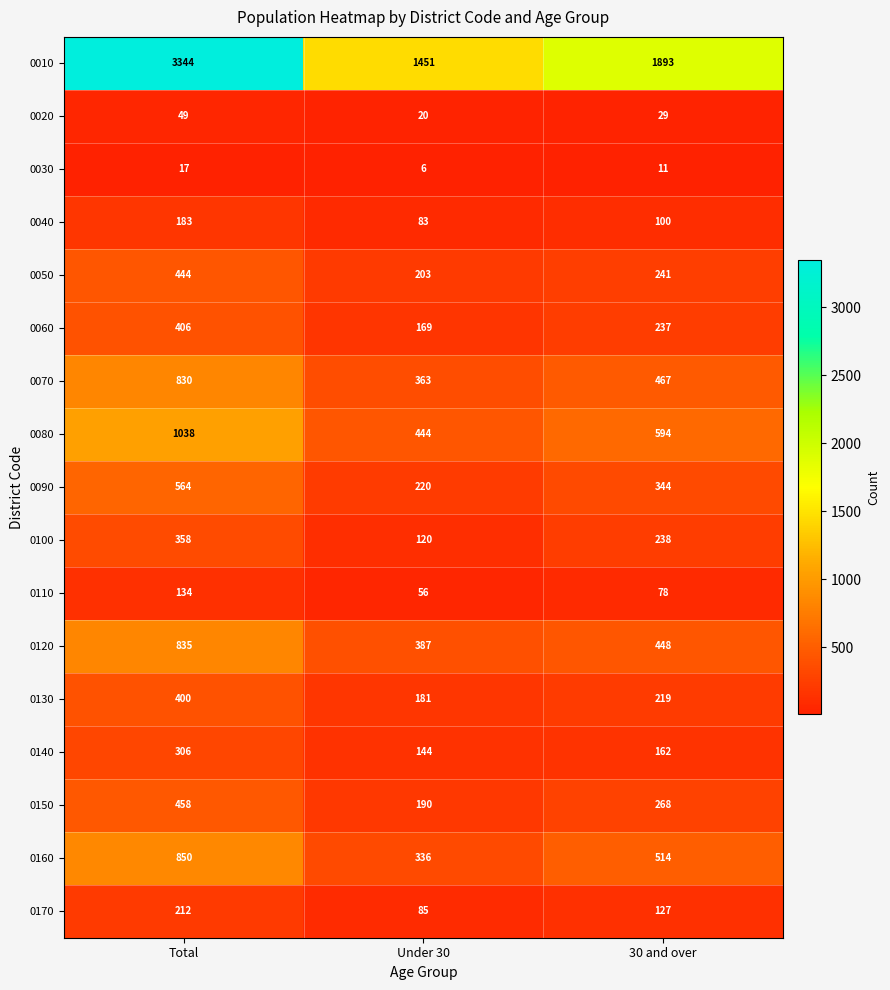

At Under 30, list the series in order from largest to smallest.

0010, 0080, 0120, 0070, 0160, 0090, 0050, 0150, 0130, 0060, 0140, 0100, 0170, 0040, 0110, 0020, 0030